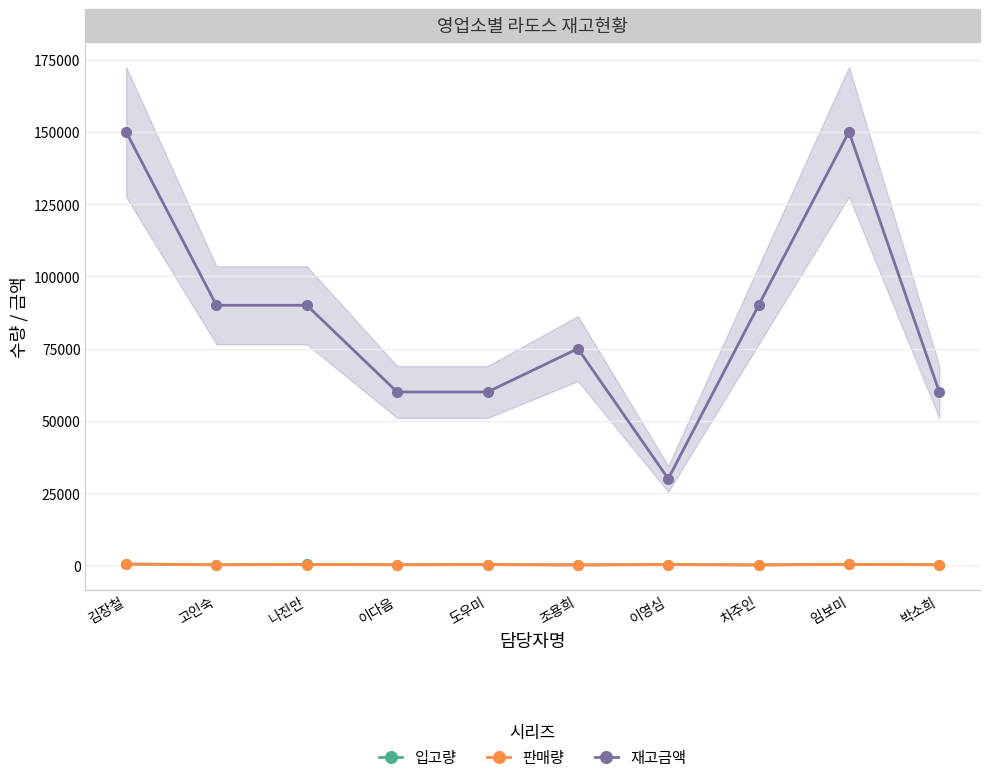

Where does the 재고금액 series first go above 90000?

김장철